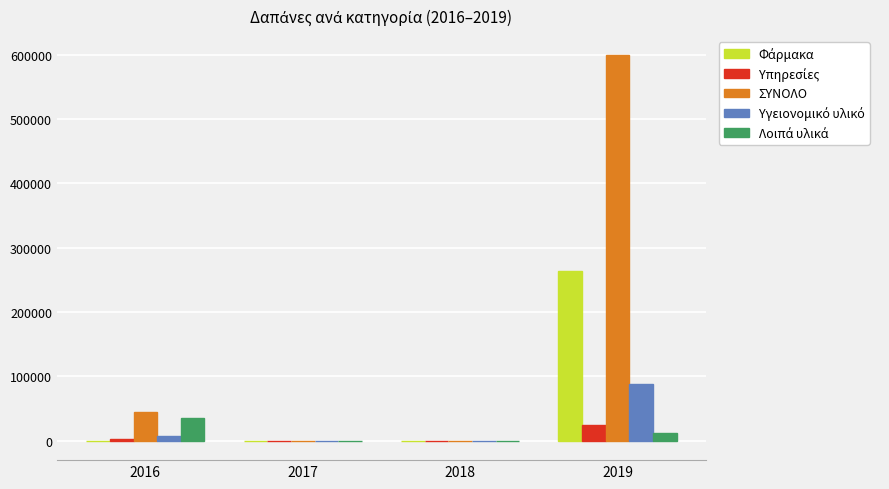

How many data points does each series have?

4